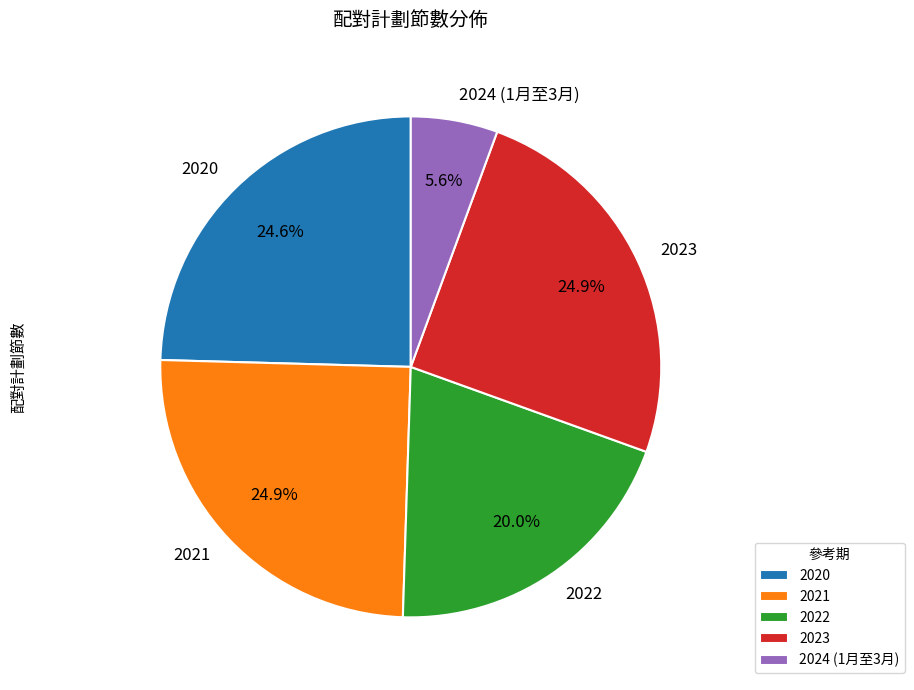

What percentage is the 2023 slice, to the nearest percent?

25%